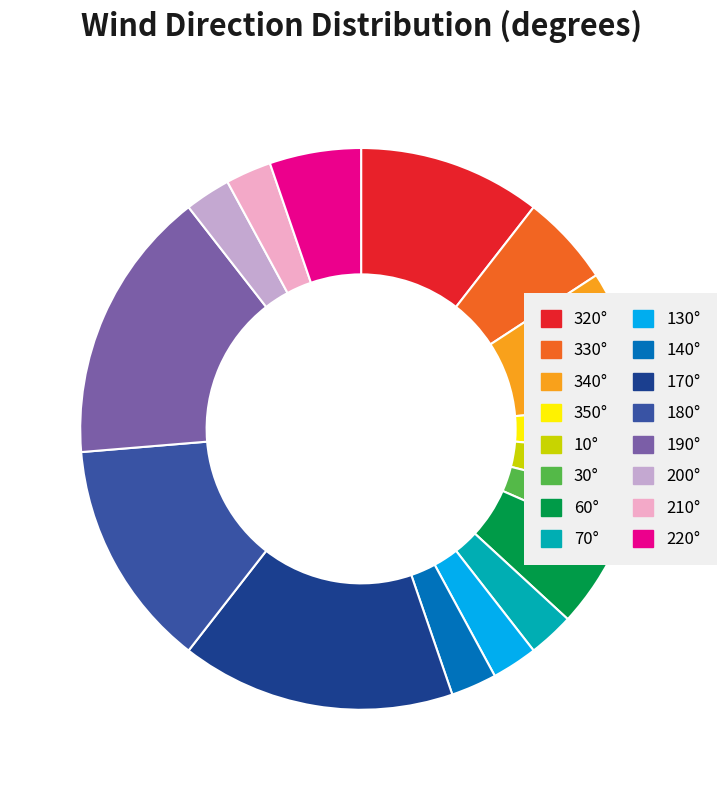

Is there any slice that represents more than half of the pie?

No